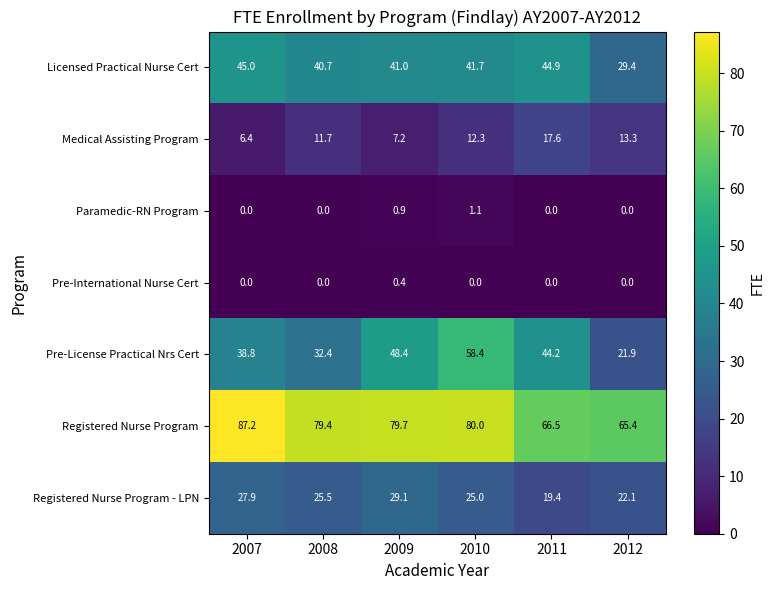

What is the spread (max minus min) of values at 2009?

79.3